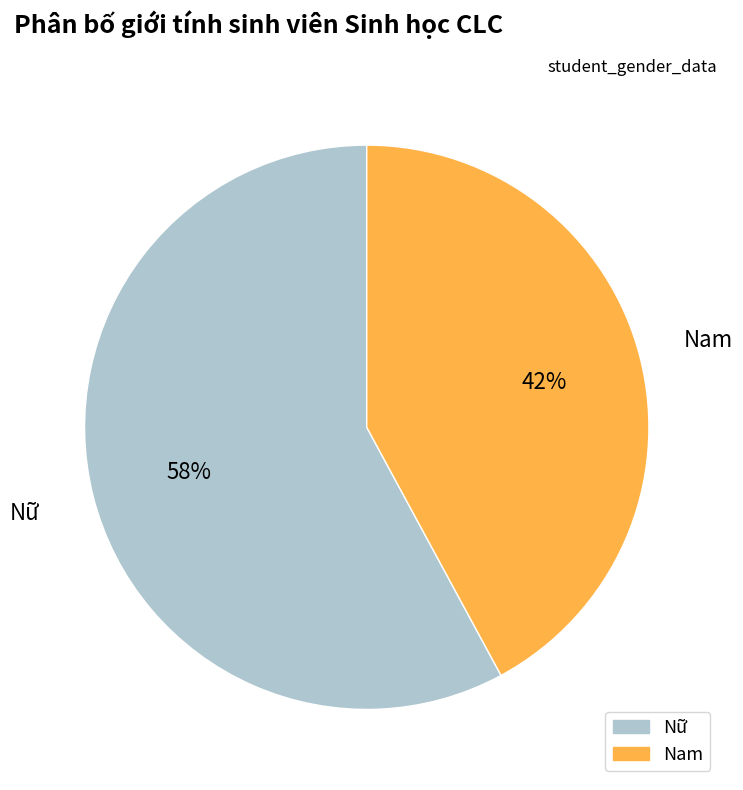

Which slice represents more than half of the pie?

Nữ